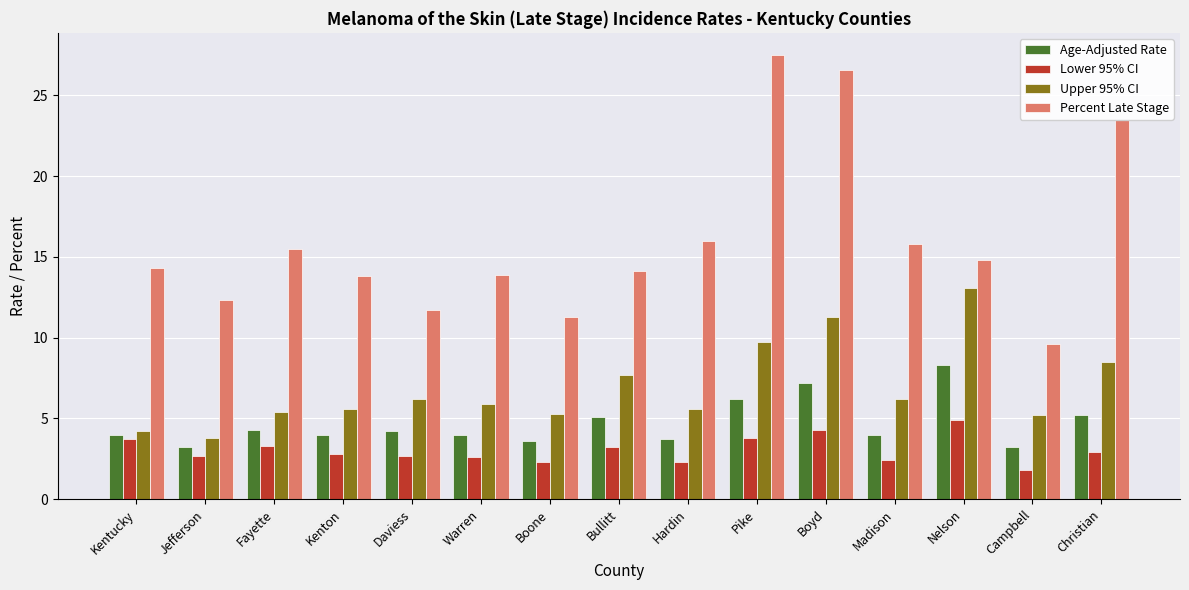

Are the bars horizontal?

No